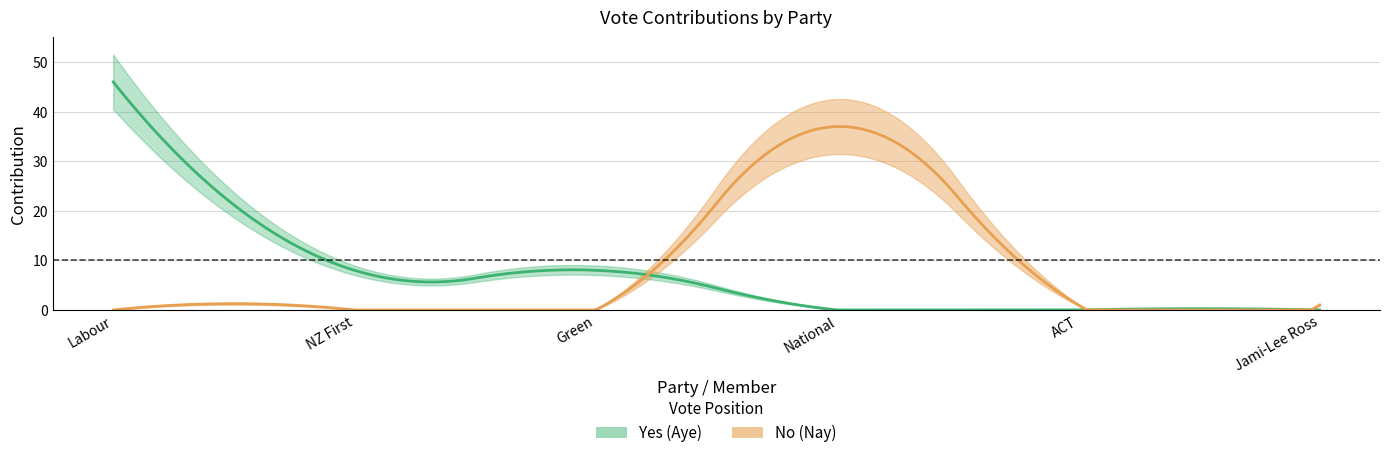

At which label does No reach its peak?

National (37)